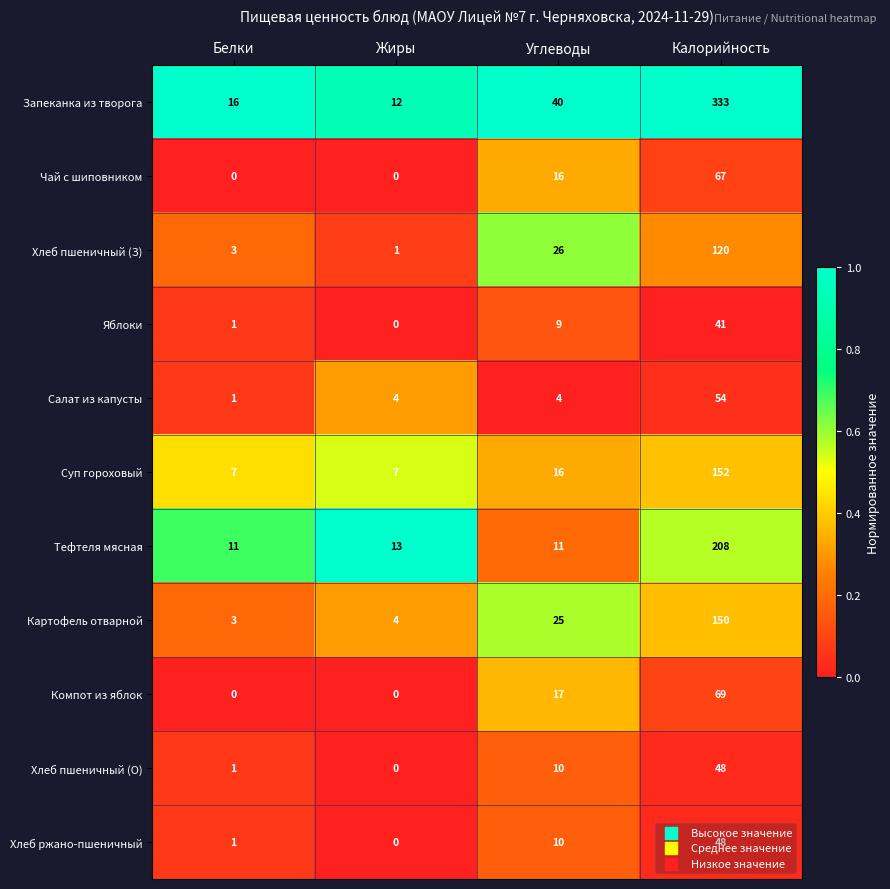

At which category is the sum across all series the highest?

Калорийность